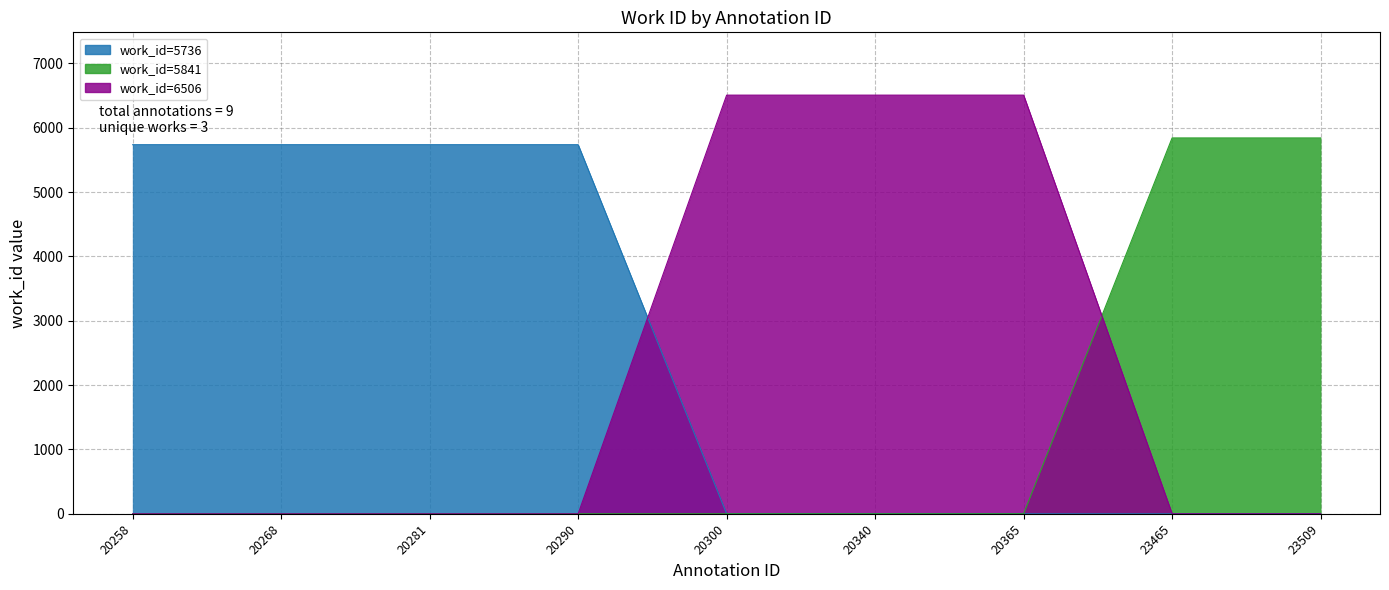

The chart shows a value of -3363 at 20268. True or false?

False